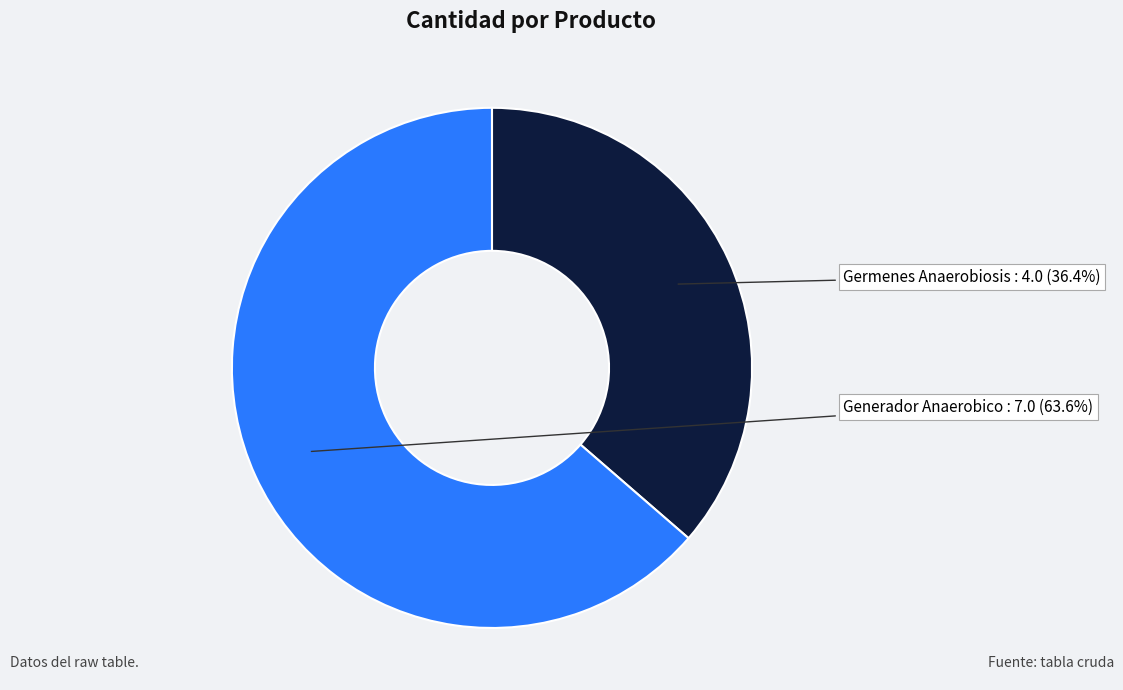

Is there any slice that represents more than half of the pie?

Yes